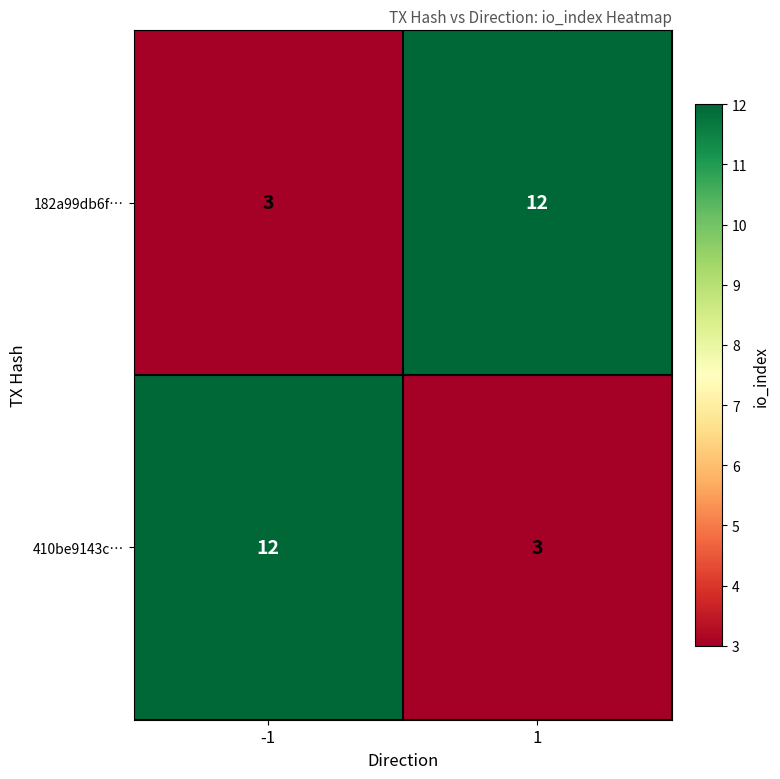

Is the value of 410be9143c… at -1 greater than the value of 182a99db6f… at -1?

Yes